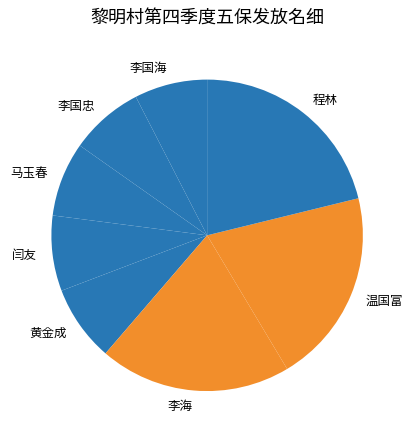

Is it true that 闫友 is 8% of the pie?

True